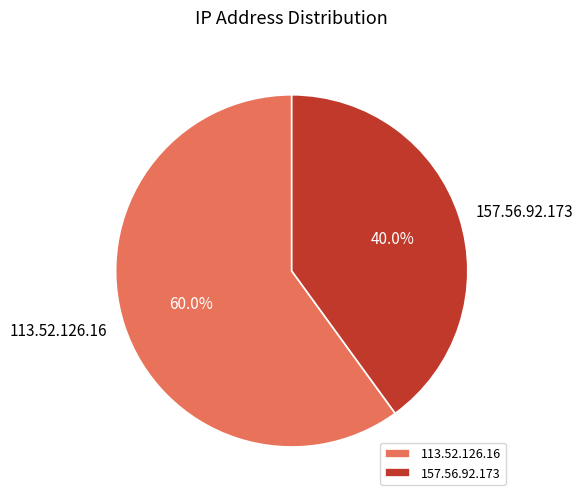

True or false: 113.52.126.16 accounts for 60% of the total.

True